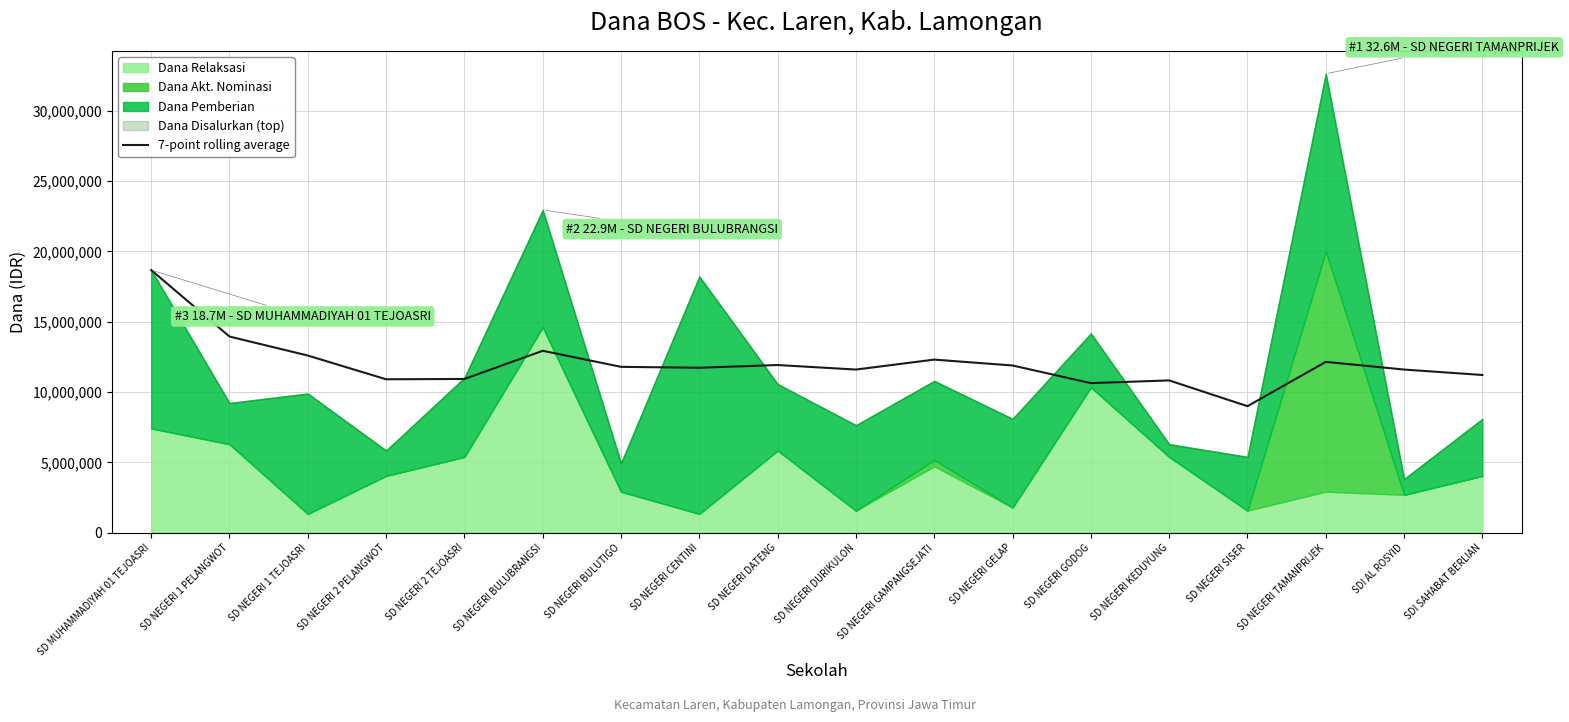

What is the label of the 6th point from the right?

SD NEGERI GODOG